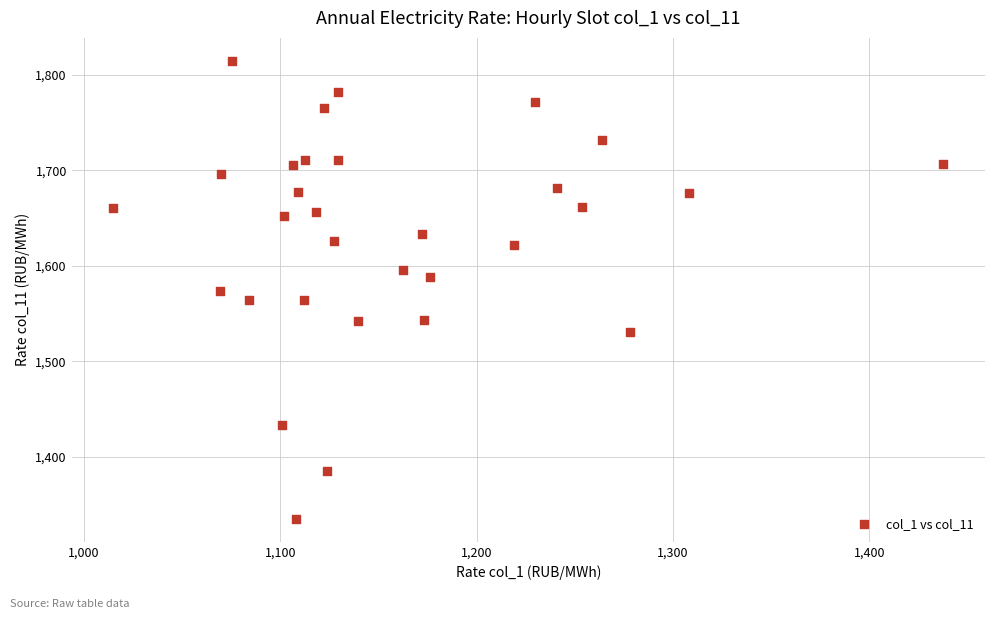

What is the range of Y values (max minus min)?

480.3